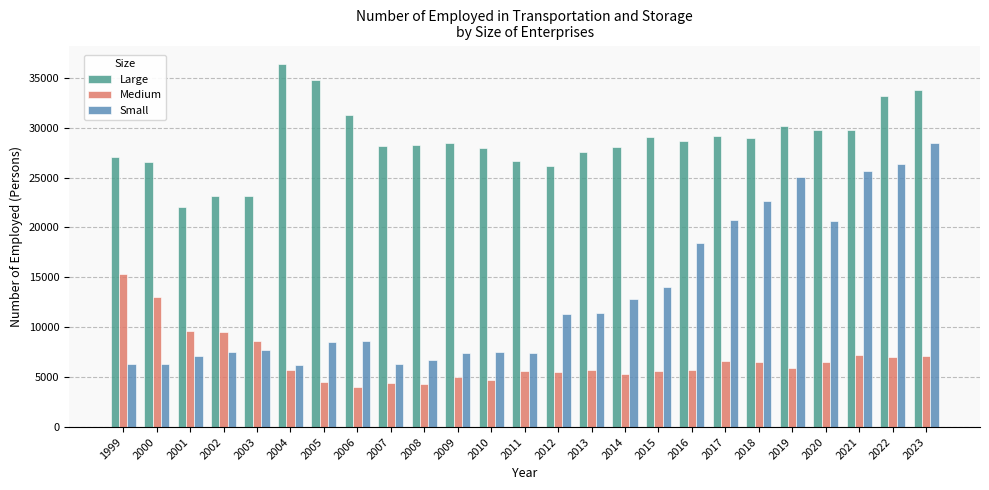

Which category has the highest value in the Small series?

2023